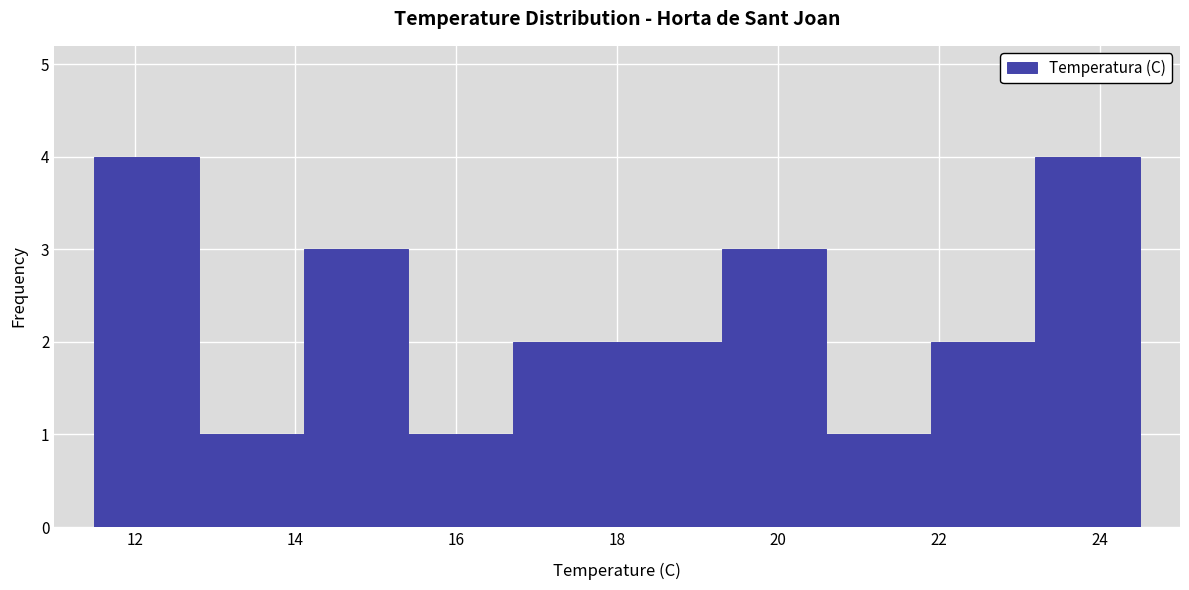

Reading left to right, list every bar in this chart as the range it spans on the x-axis followed by its height. Neither the bar edges nor the heights are printed on the chart, so give them approximately, as read against the axes.

11.5 to 12.8: 4
12.8 to 14.1: 1
14.1 to 15.4: 3
15.4 to 16.7: 1
16.7 to 18.0: 2
18.0 to 19.3: 2
19.3 to 20.6: 3
20.6 to 21.9: 1
21.9 to 23.2: 2
23.2 to 24.5: 4